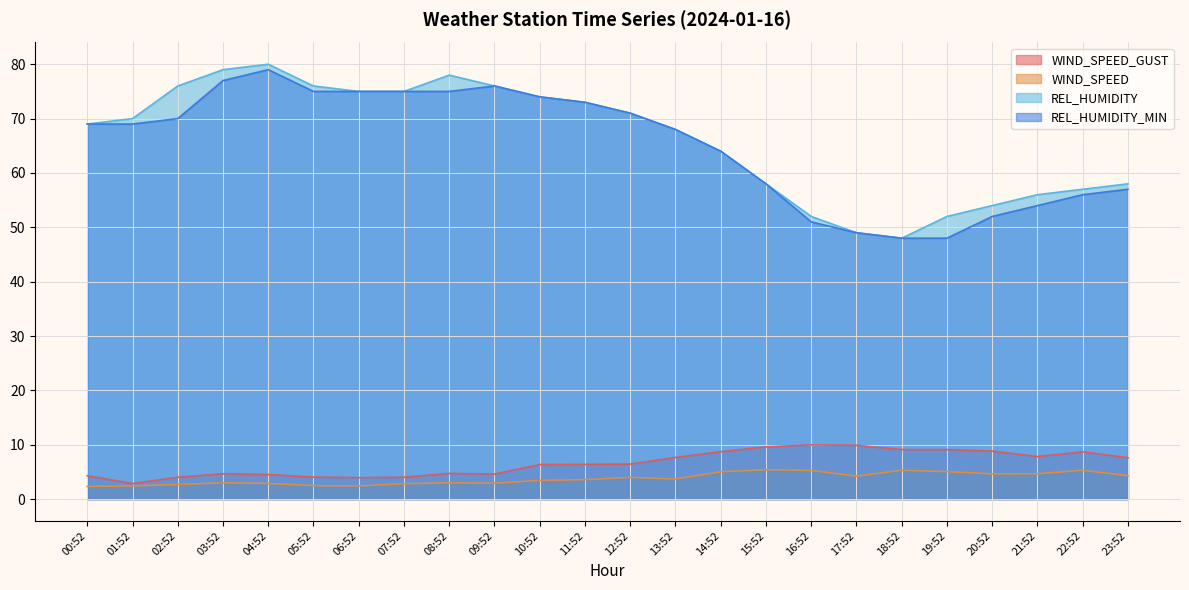

What is the sum of the REL_HUMIDITY values at 08:52 and 10:52?

152.0